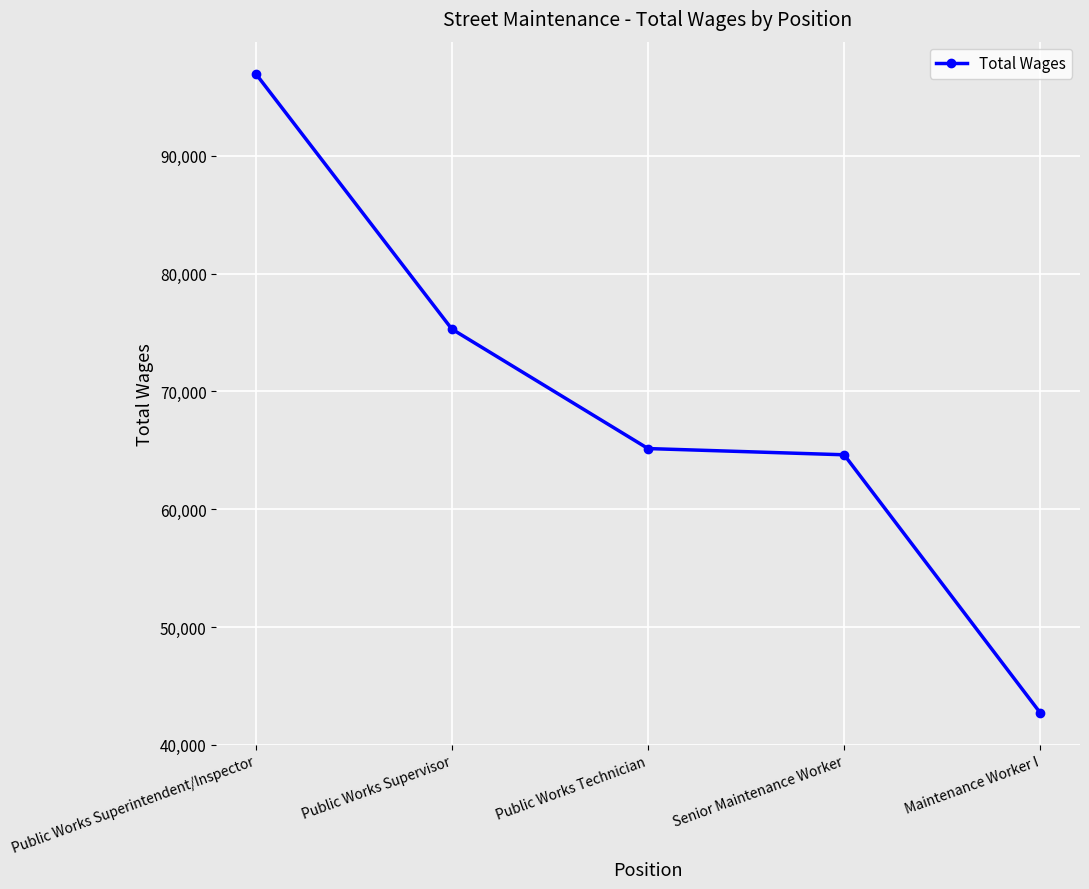

What position from the left is Senior Maintenance Worker?

4